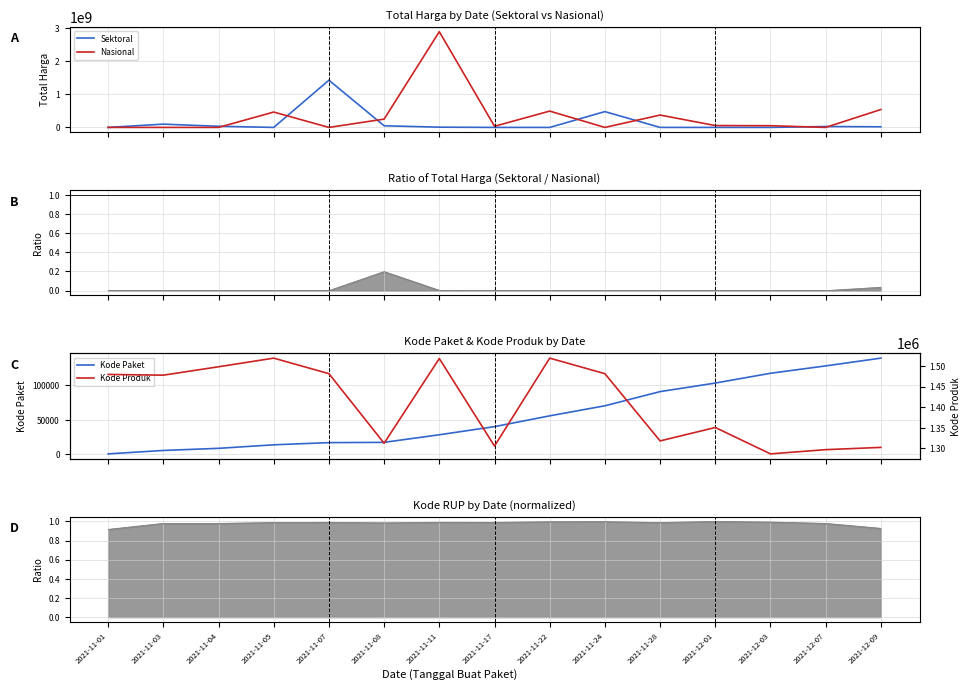

Reading left to right, extract all data points from this chart.

Sektoral: 333600	98772570	34000000	0	1425867900	49730040	7401240	0	0	477600000	0	0	0	27412000	18900000
Nasional: 0	0	0	464002100	0	250350000	2892122000	34292000	493000000	0	373404000	56152800	51601000	0	541071000
Kode Paket: 464	5449	8530	13652	16823	17238	28271	40112	55826	70453	91101	103541	117783	128516	139817
Kode Produk: 1479674	1477921	1498322	1519264	1481562	1312683	1518309	1305852	1519260	1481562	1318333	1350905	1286873	1297110	1302598